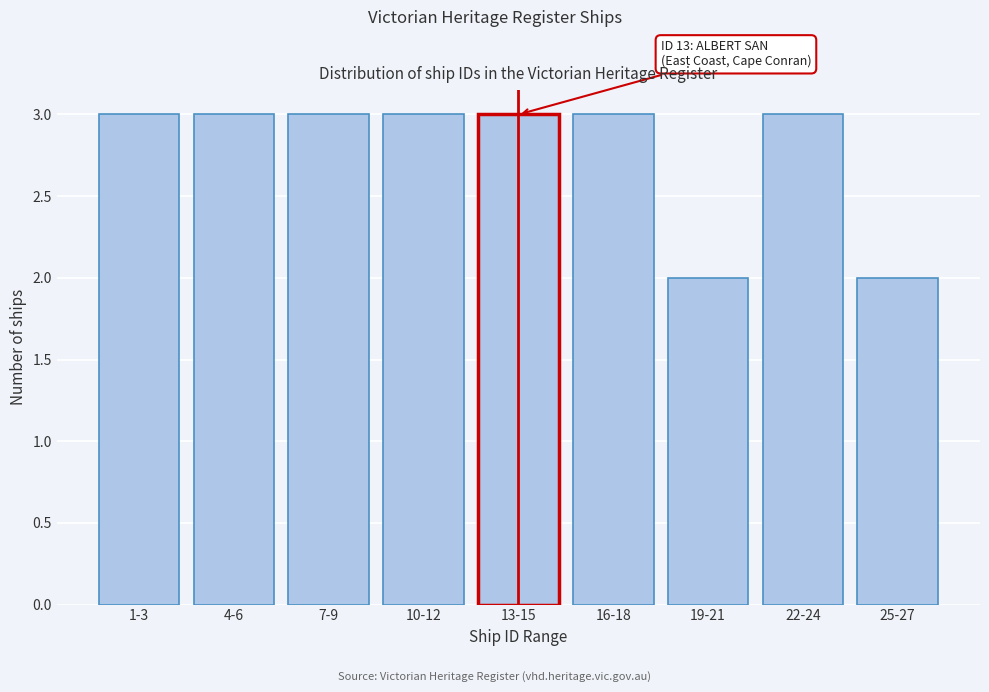

Reading right to left, extract all data points from this chart.

2	3	2	3	3	3	3	3	3